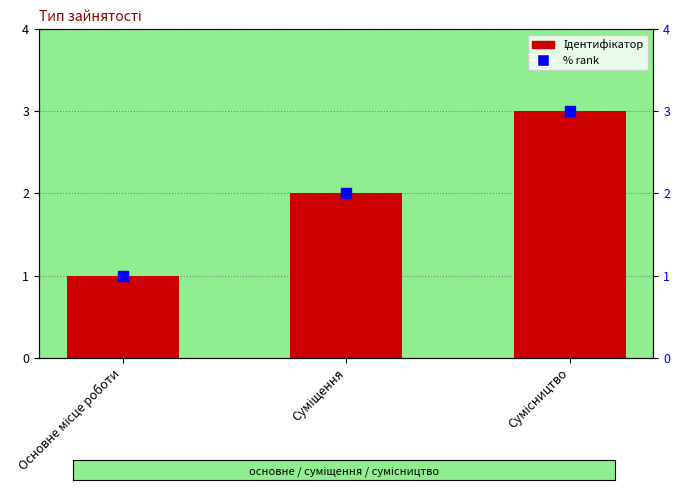

True or false: Ідентифікатор has a value of 1 at Основне місце роботи.

True